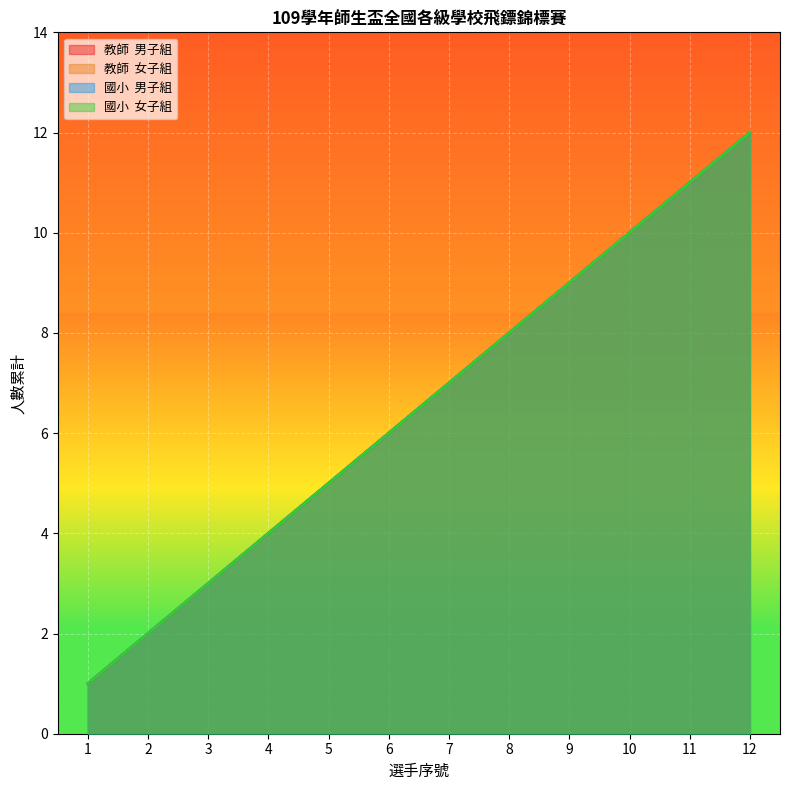

What is the total value across all series at 4?

16